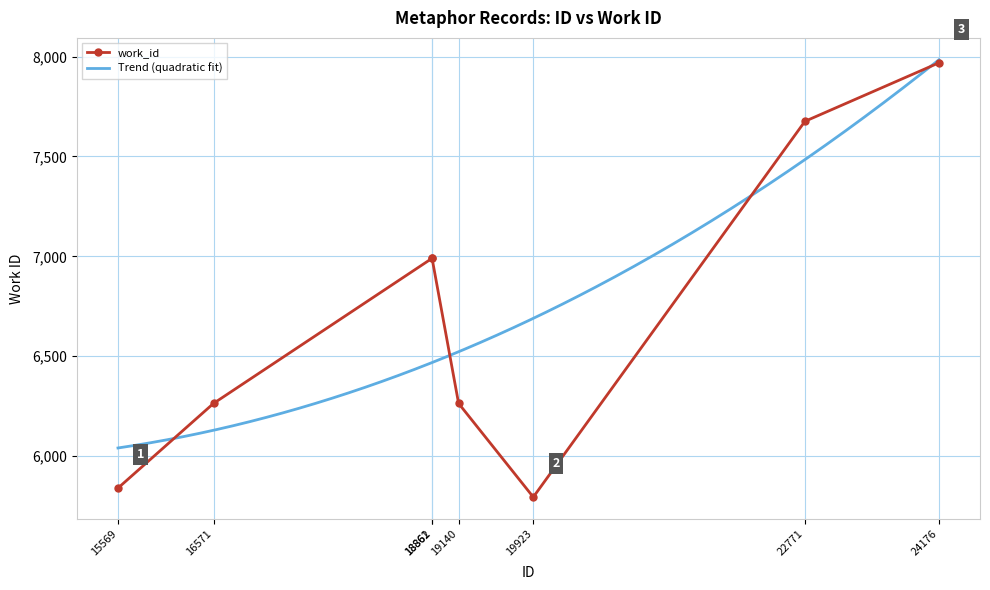

True or false: there are more than 0 points higher than both neighbors.

False